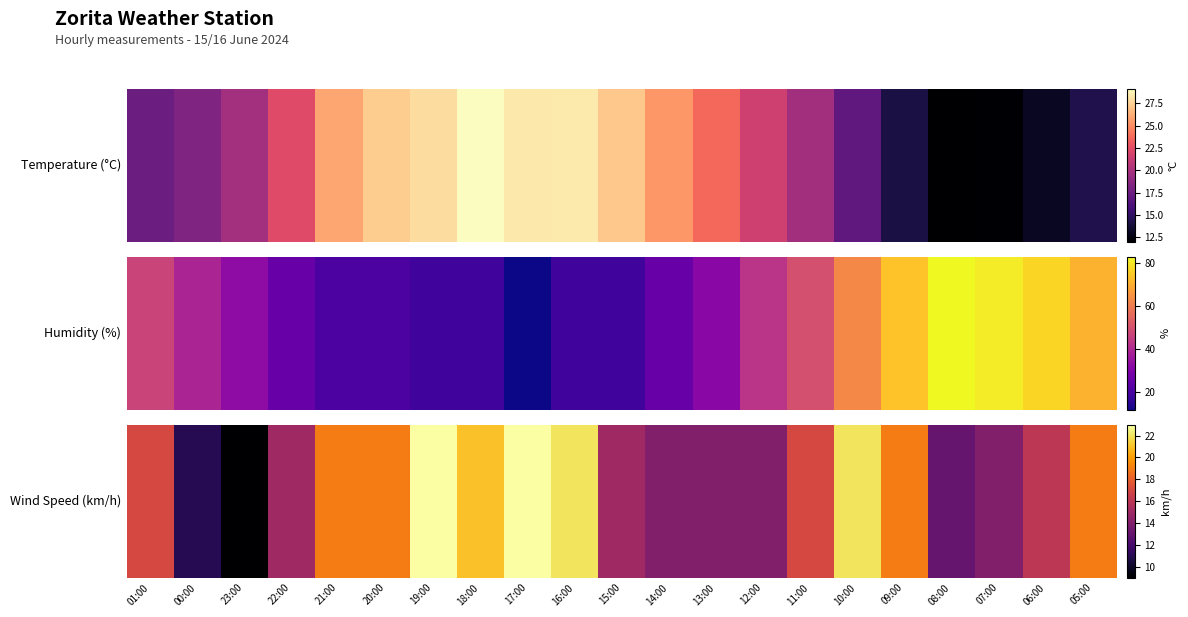

Between 16:00 and 00:00, which is larger?

16:00